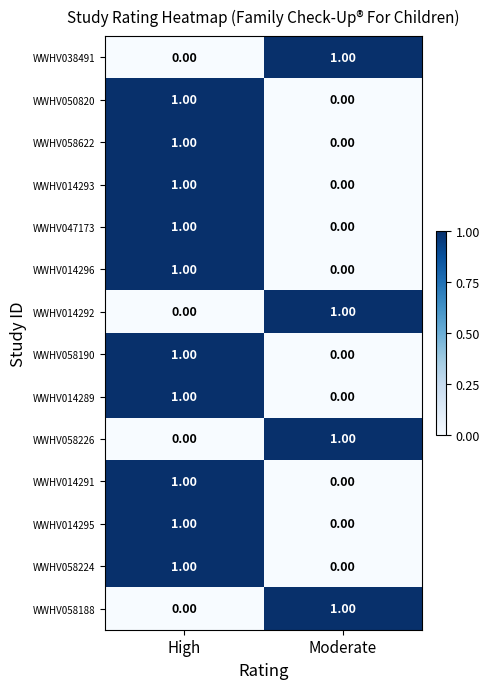

At which category is the sum across all series the highest?

High